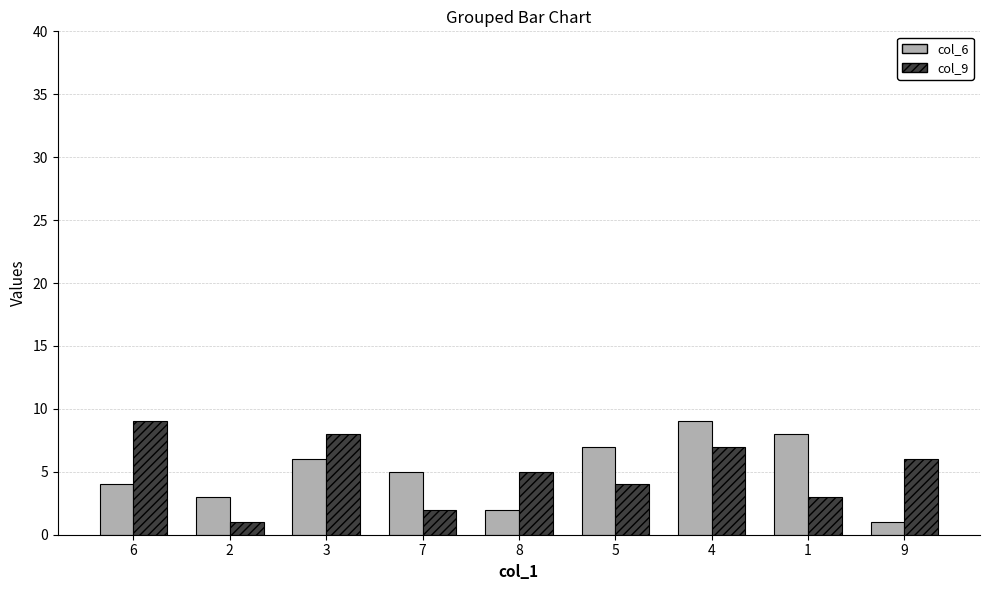

What is the label of the 5th bar from the right?

8